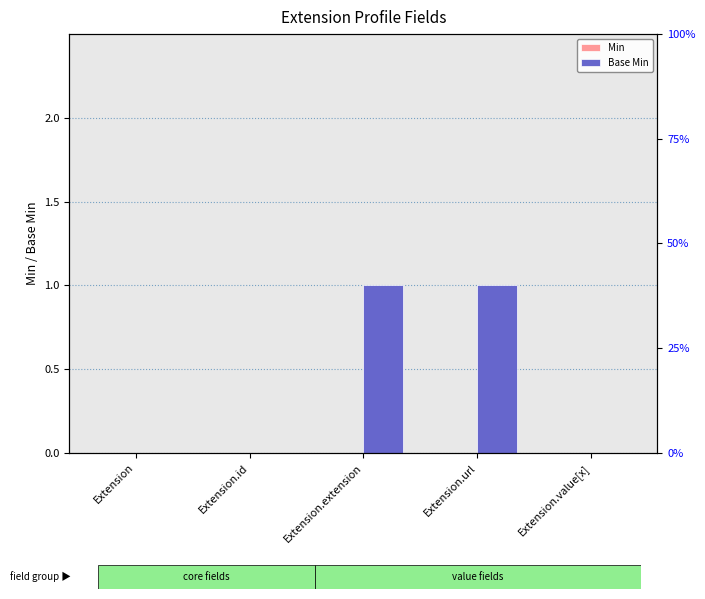

Rank the series by their average value, from lowest to highest.

Min, Base Min